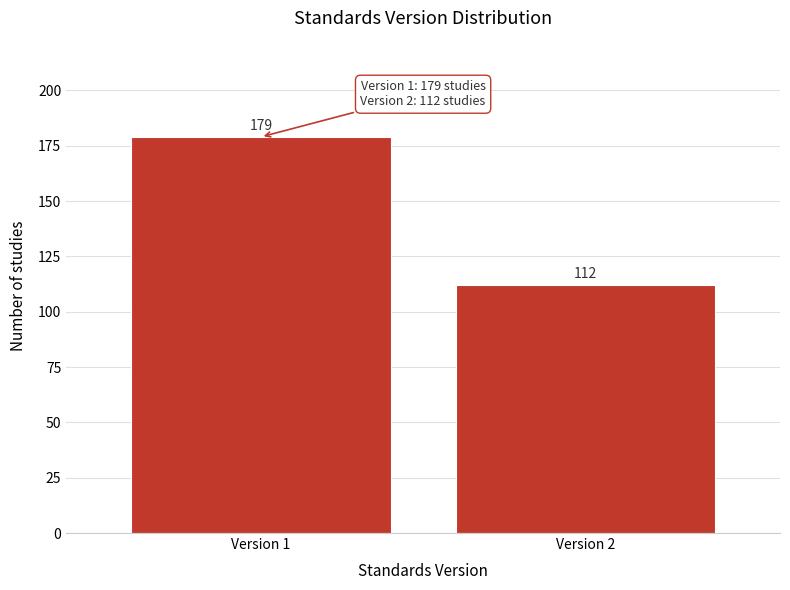

Reading left to right, what are all the values shown in this chart?

Version 1=179	Version 2=112